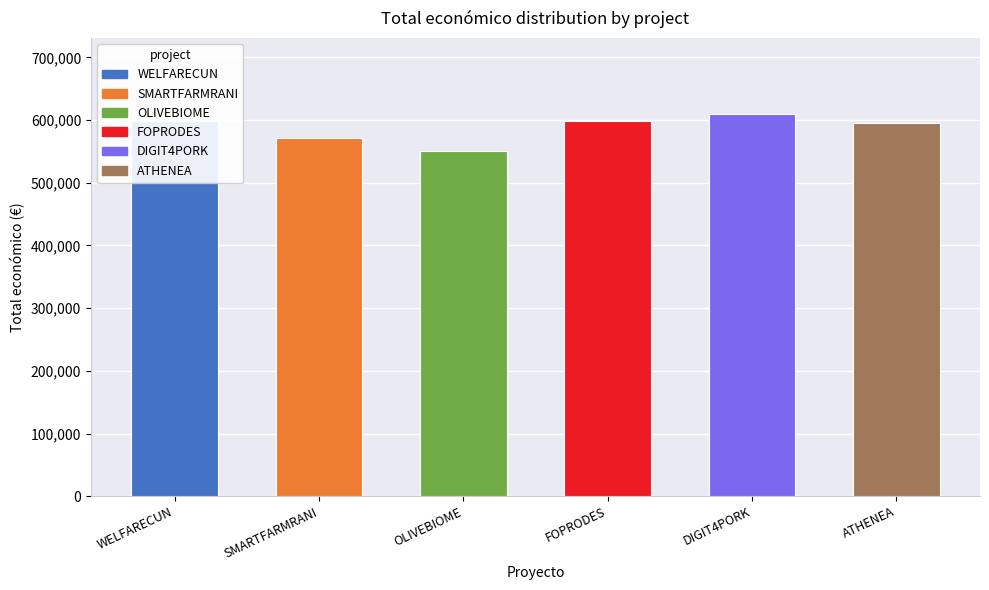

What position from the left is DIGIT4PORK?

5